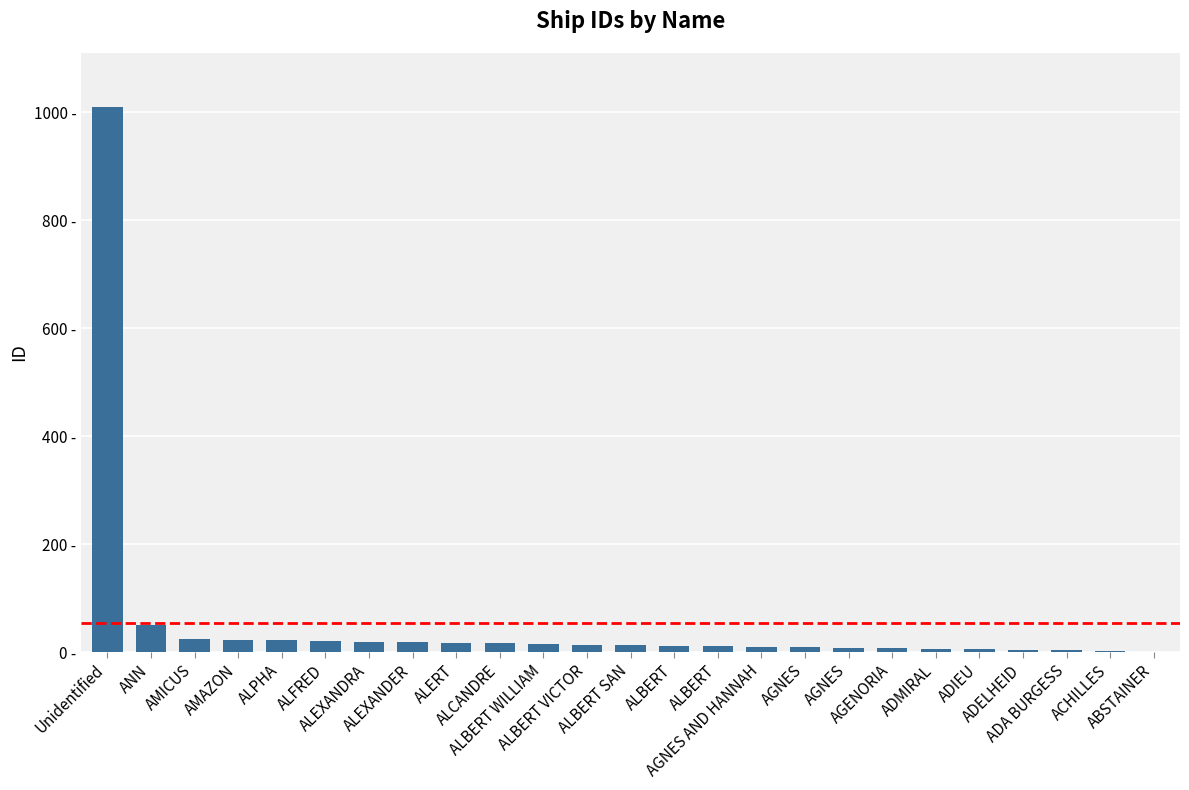

Rank the categories by value from highest to lowest.

Unidentified, ANN, AMICUS, AMAZON, ALPHA, ALFRED, ALEXANDRA, ALEXANDER, ALERT, ALCANDRE, ALBERT WILLIAM, ALBERT VICTOR, ALBERT SAN, ALBERT, ALBERT, AGNES AND HANNAH, AGNES, AGNES, AGENORIA, ADMIRAL, ADIEU, ADELHEID, ADA BURGESS, ACHILLES, ABSTAINER